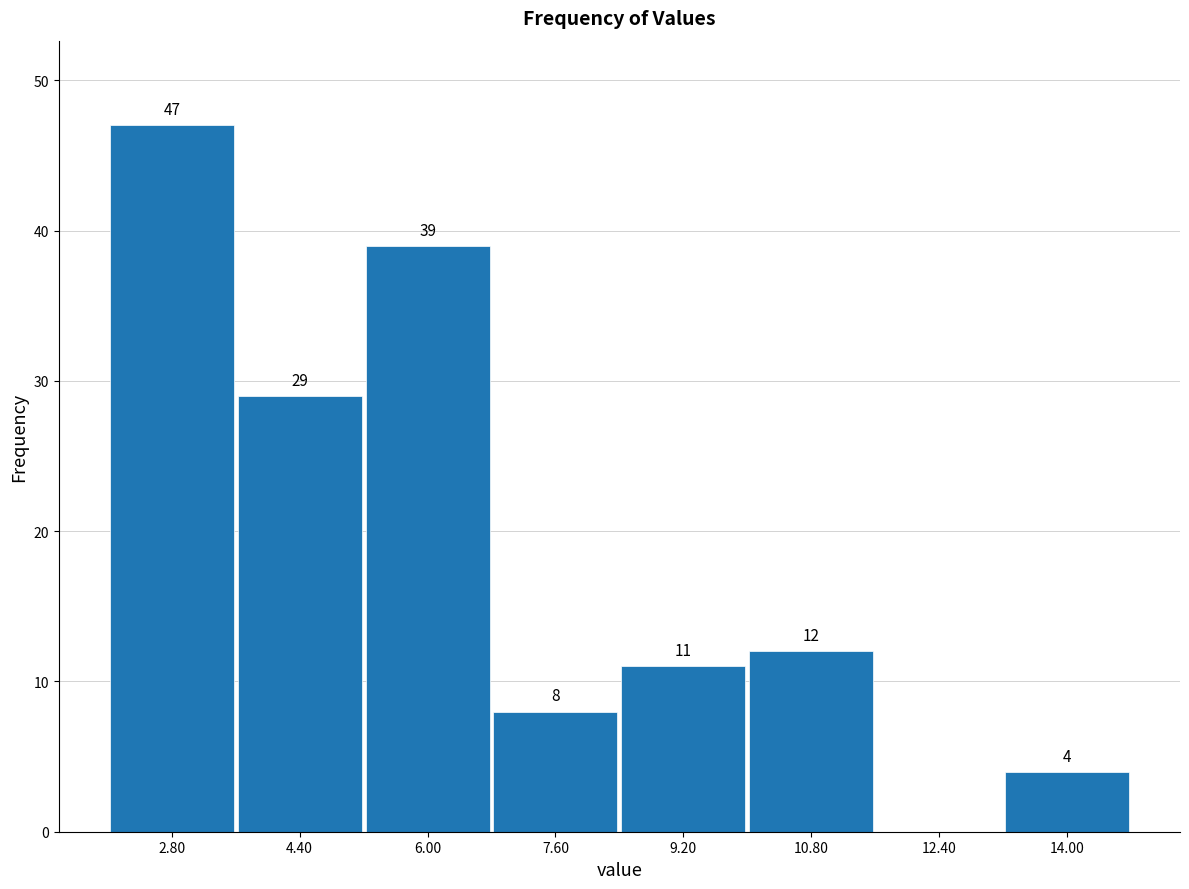

Over which range of the x-axis is the bar tallest?

2.0 to 3.6